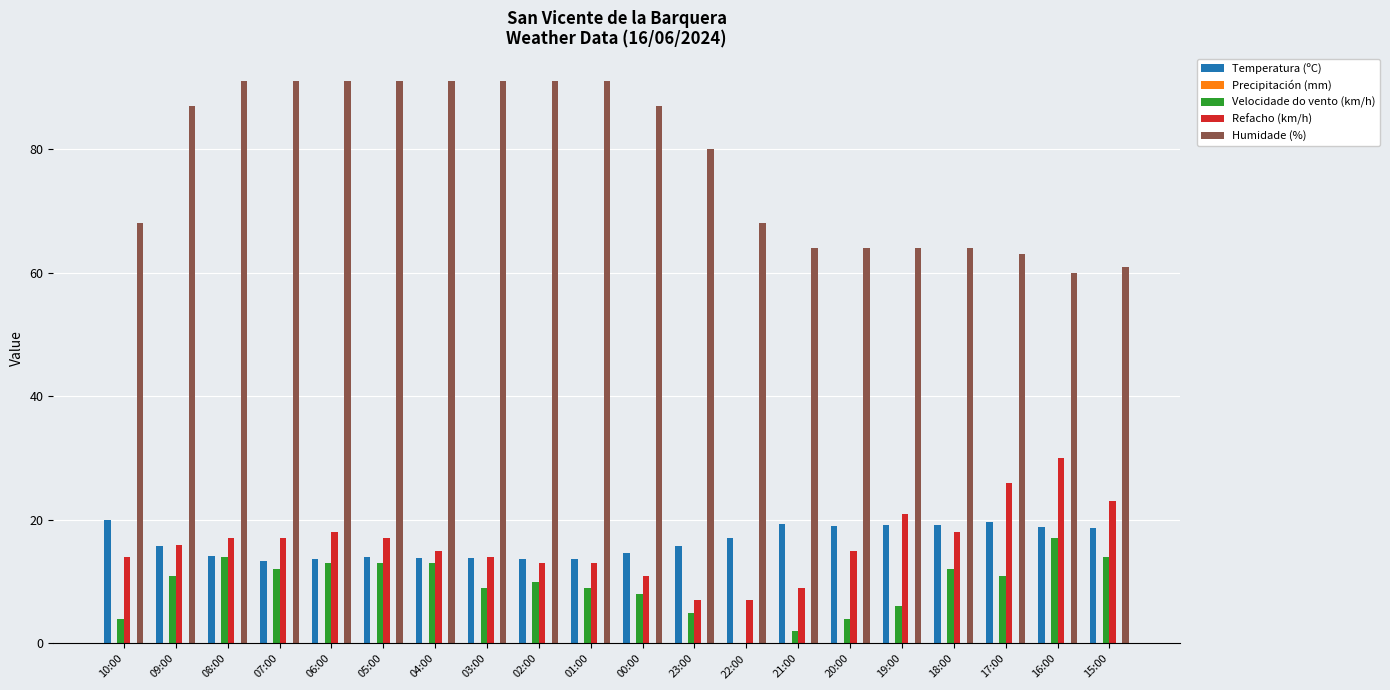

Which series has the widest spread of values?

Humidade (%)